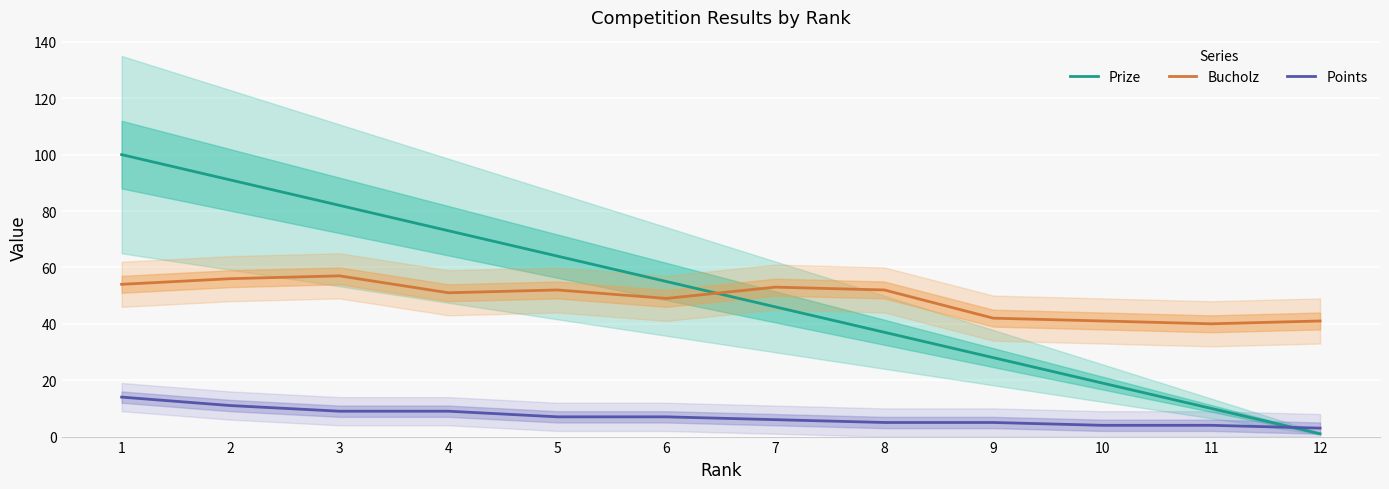

What is the difference between the Points values at 1 and 2?

3